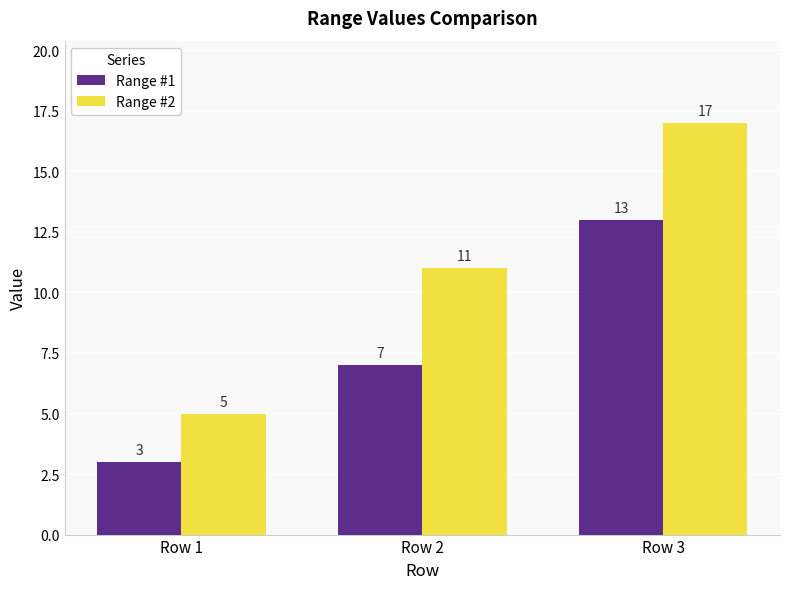

What is the total value across all series at Row 1?

8